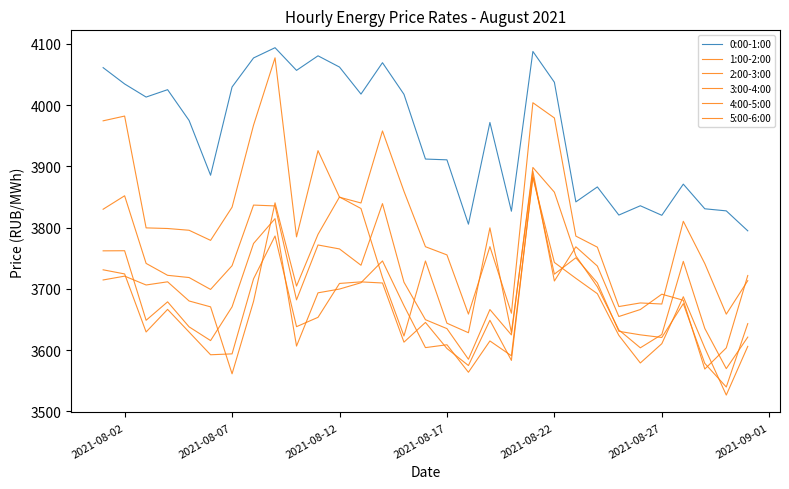

Is this an area chart (filled region under the line)?

No